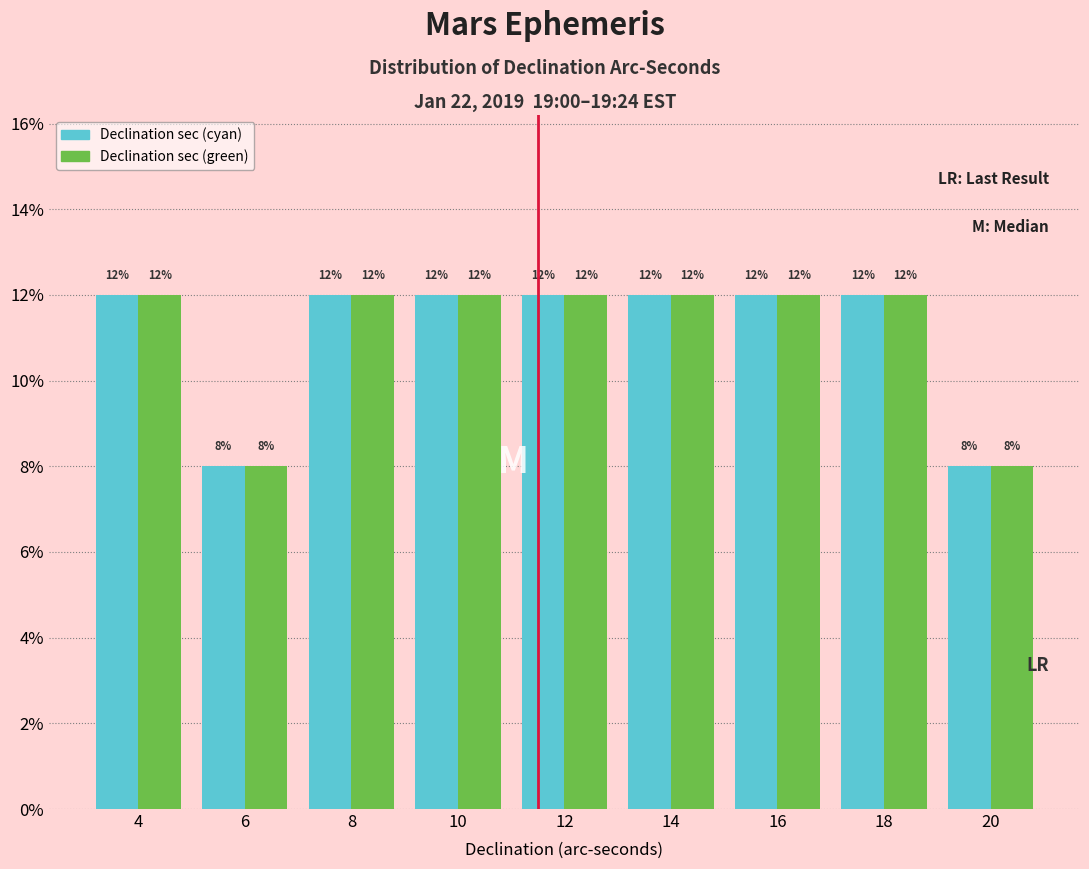

Reading right to left, list all the values displayed in this chart.

Declination sec (cyan): 20=8	18=12	16=12	14=12	12=12	10=12	8=12	6=8	4=12
Declination sec (green): 20=8	18=12	16=12	14=12	12=12	10=12	8=12	6=8	4=12